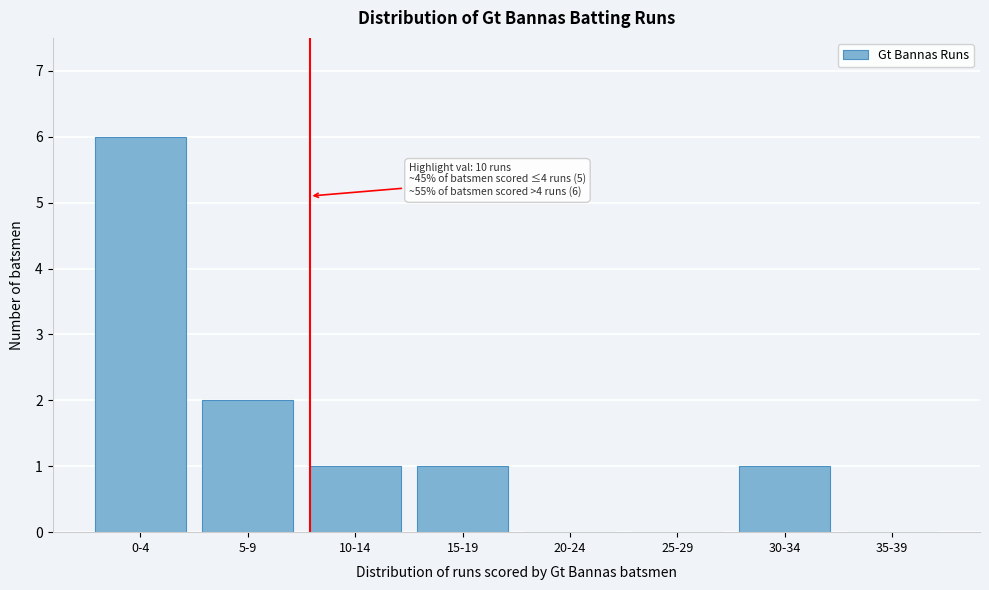

Reading left to right, extract all data points from this chart.

0-4=6	5-9=2	10-14=1	15-19=1	20-24=0	25-29=0	30-34=1	35-39=0